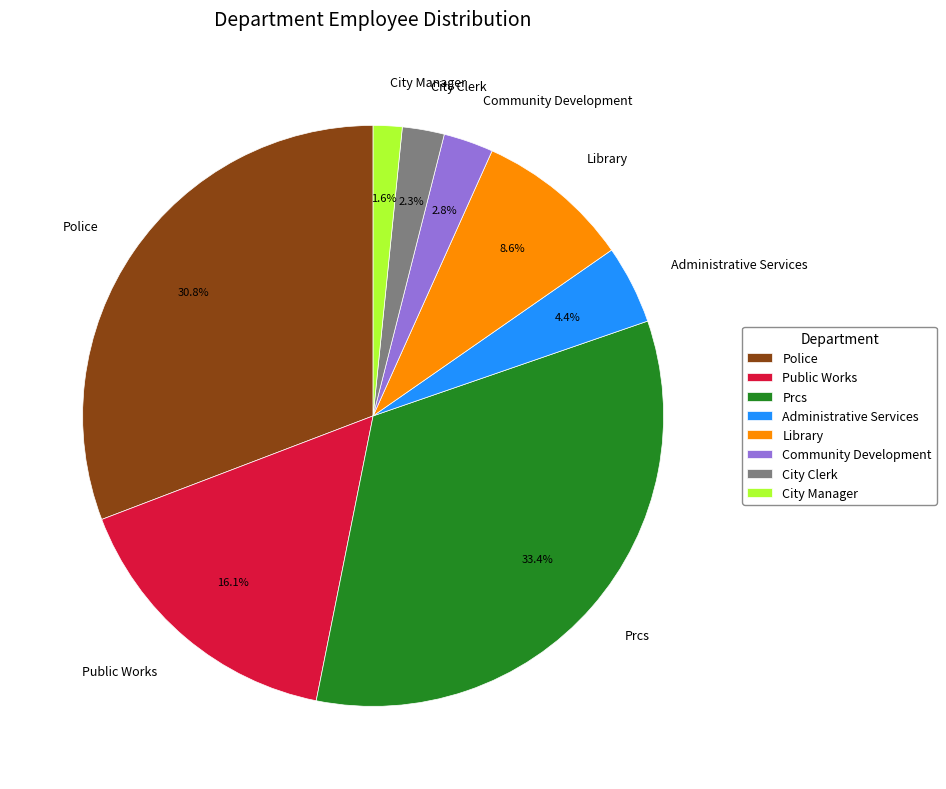

Approximately how many times larger is the value at Police compared to Public Works?

1.9